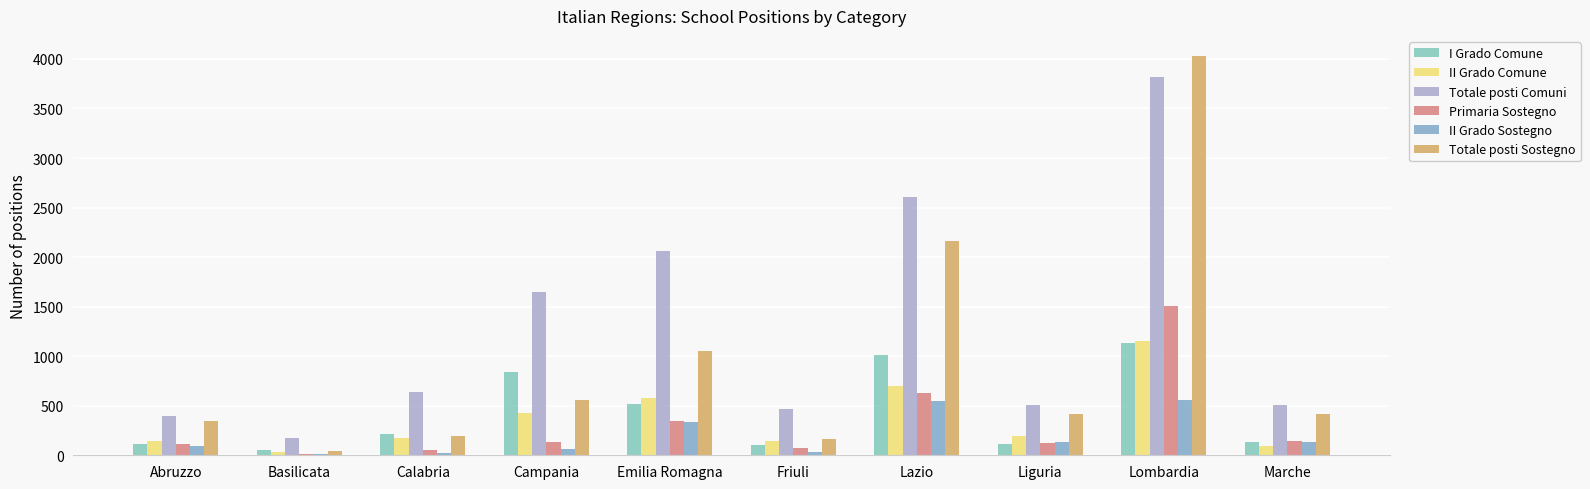

What is the difference between the highest and lowest values at Abruzzo?

302